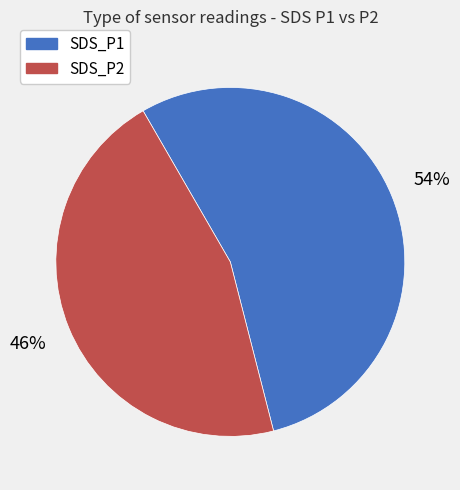

True or false: SDS_P1 accounts for 54% of the total.

True